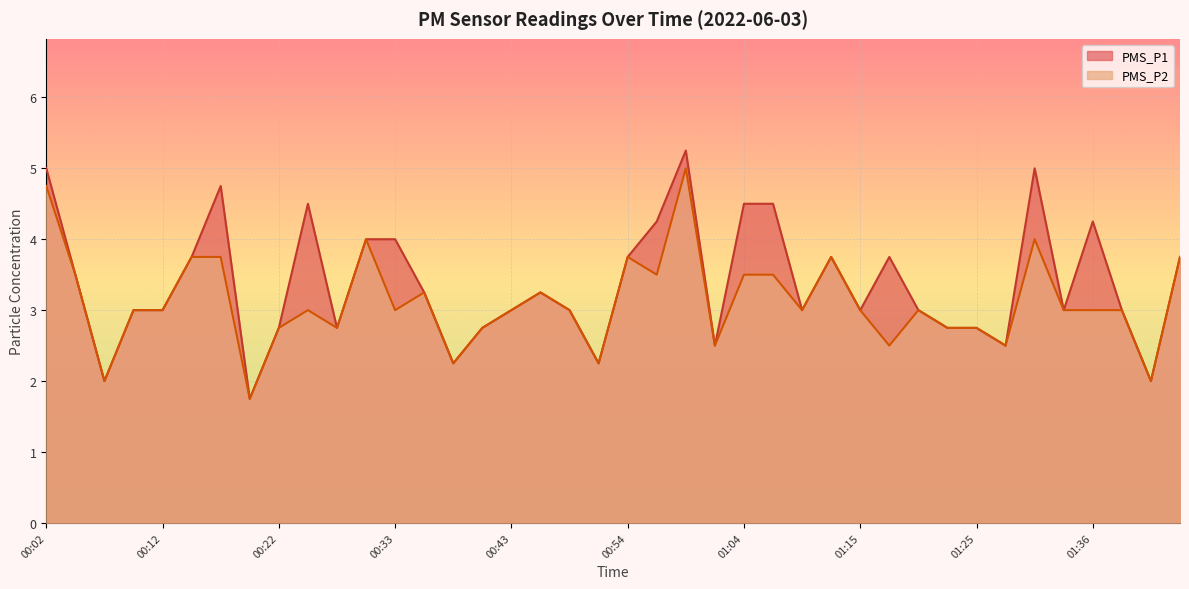

What is the average value of the PMS_P2 series?

3.1